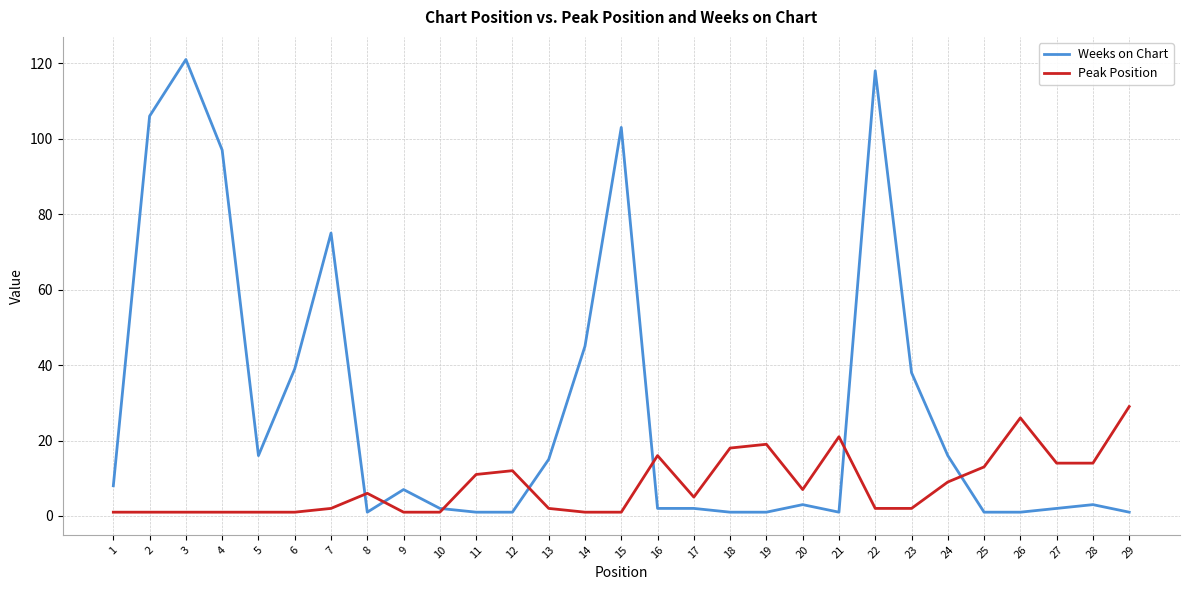

How many categories are shown in the chart?

29